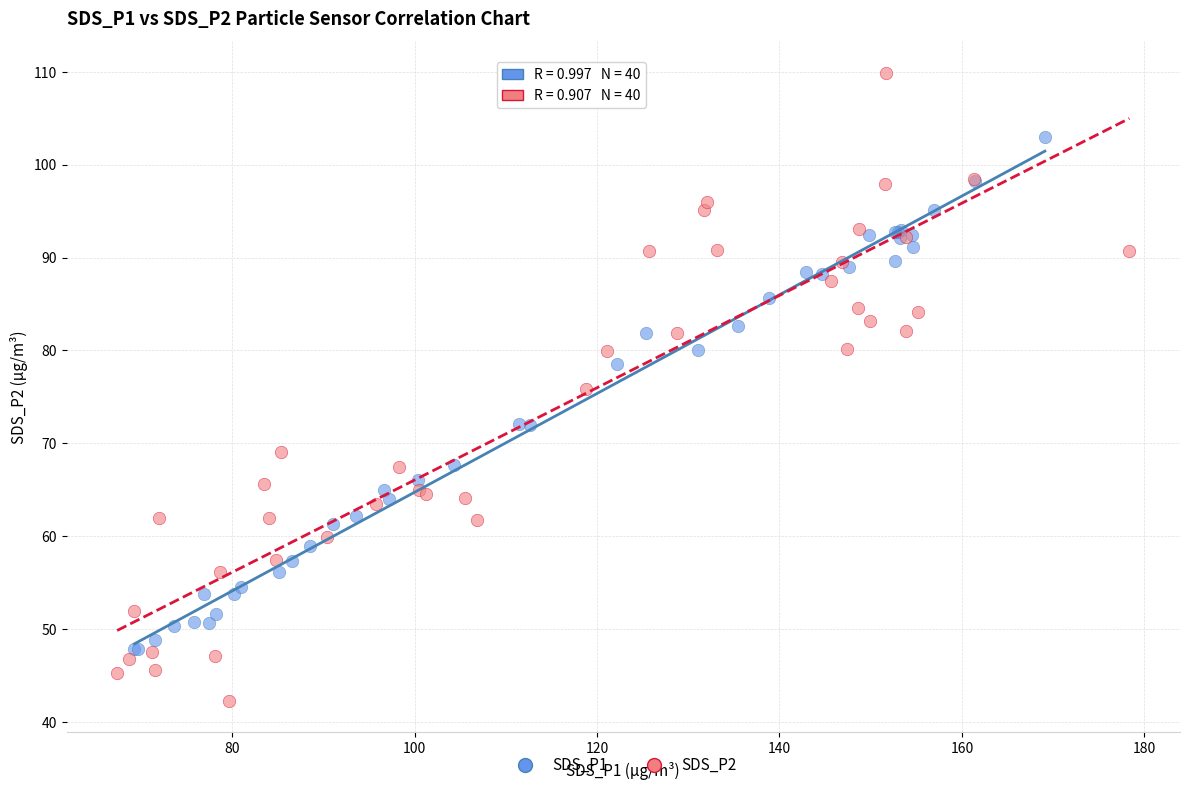

Which series has the largest Y range (max minus min)?

SDS_P2